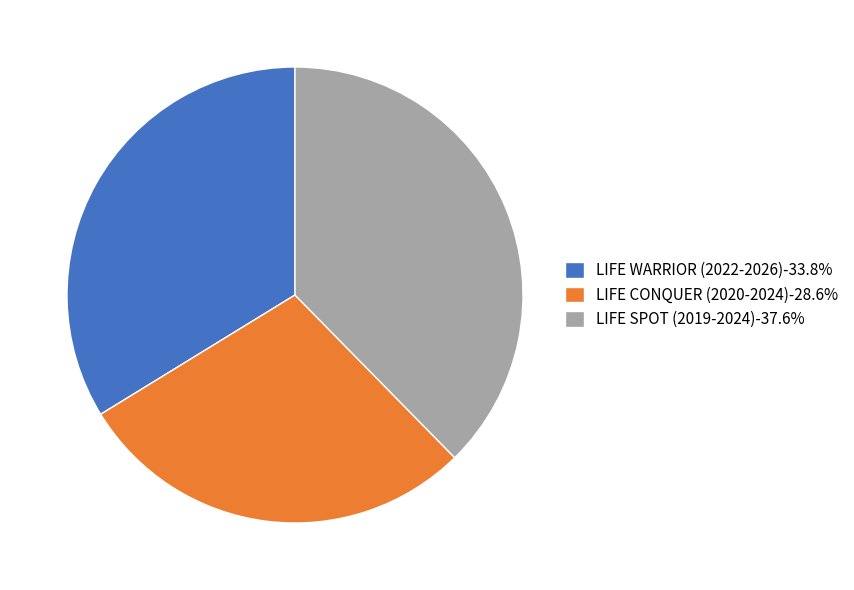

Which slice is the largest?

LIFE SPOT (2019-2024)